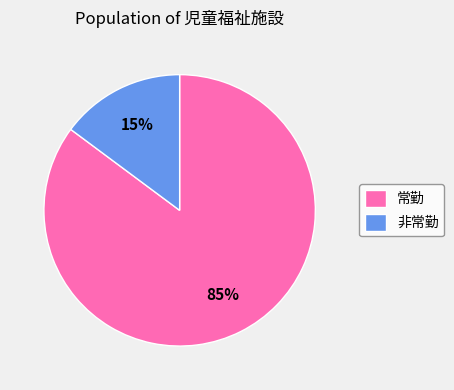

Does any single category account for the majority?

Yes